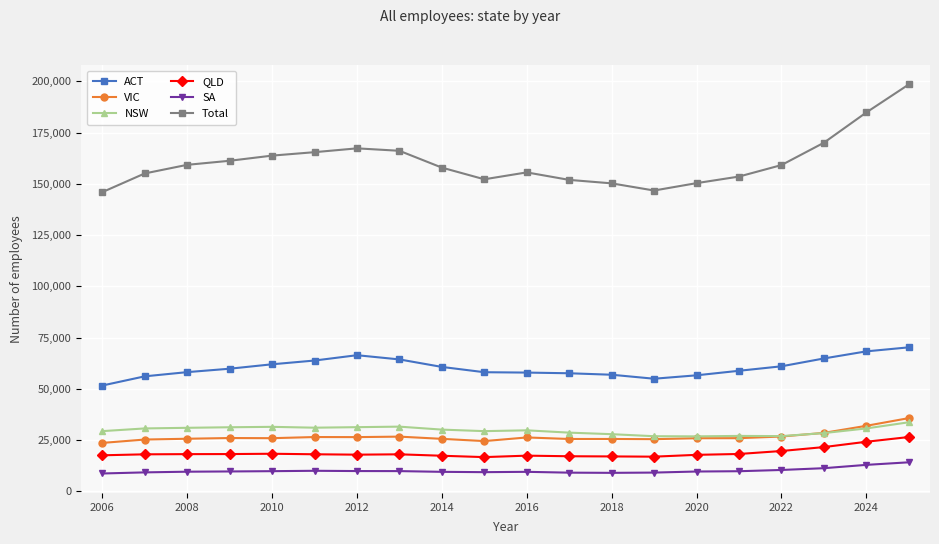

What is the minimum value shown in the chart?

8651